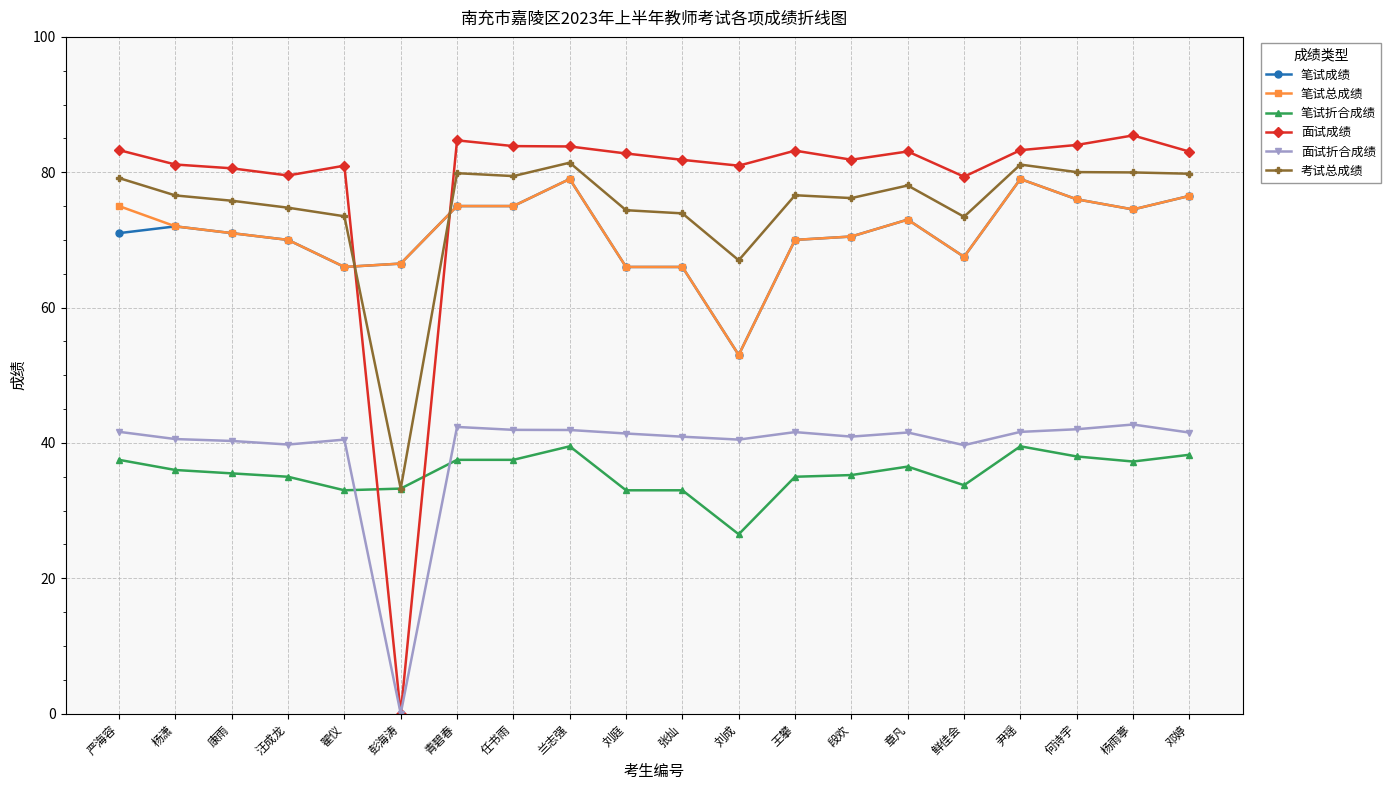

Read the 笔试成绩 value at 刘成.

53.0